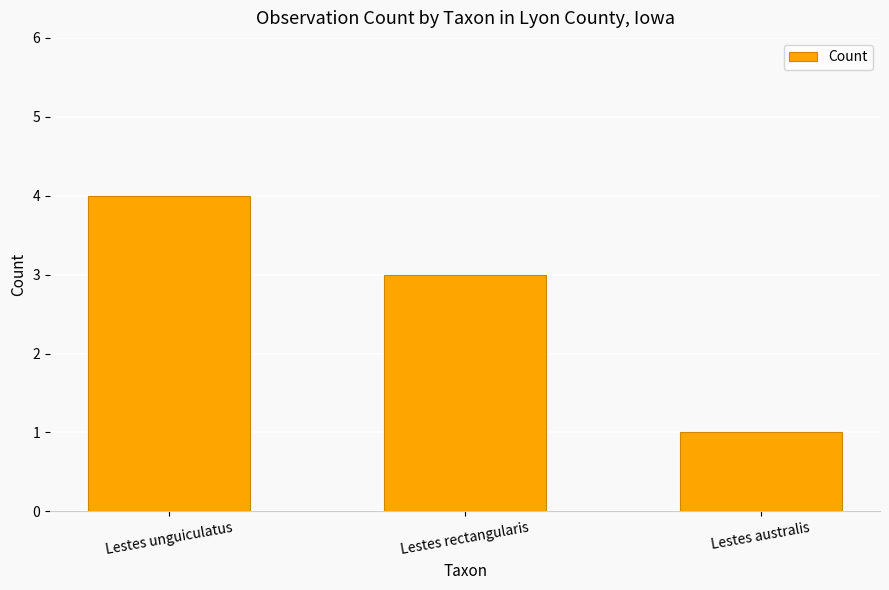

What is the maximum value shown in the chart?

4